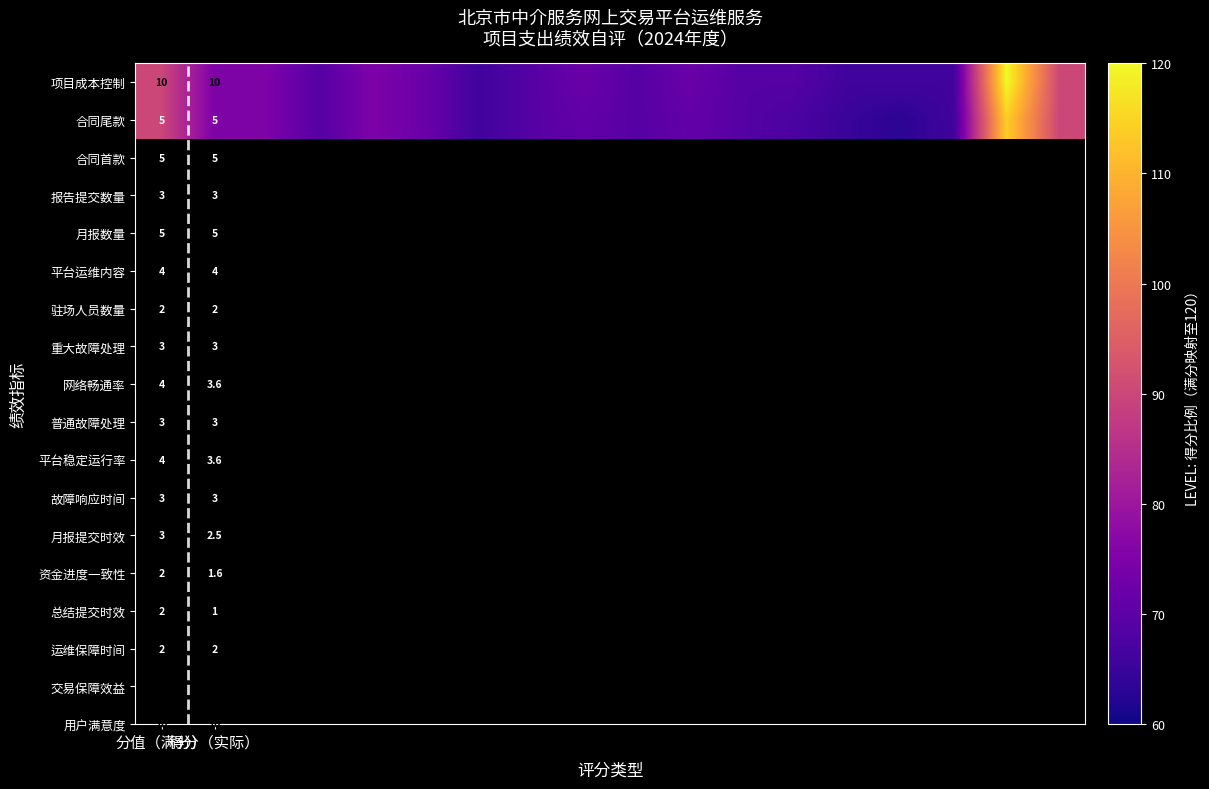

At how many categories does at least one series exceed 78?

3